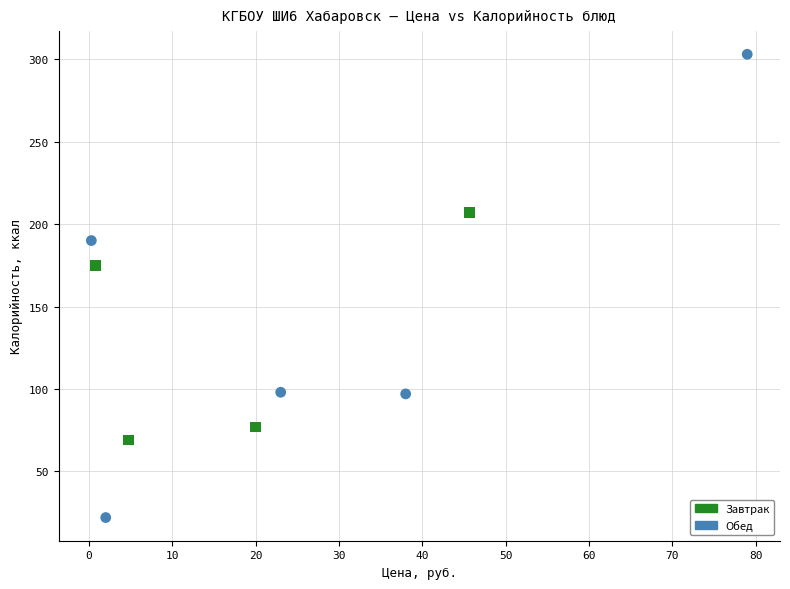

Which series contains the lowest Y value?

Обед